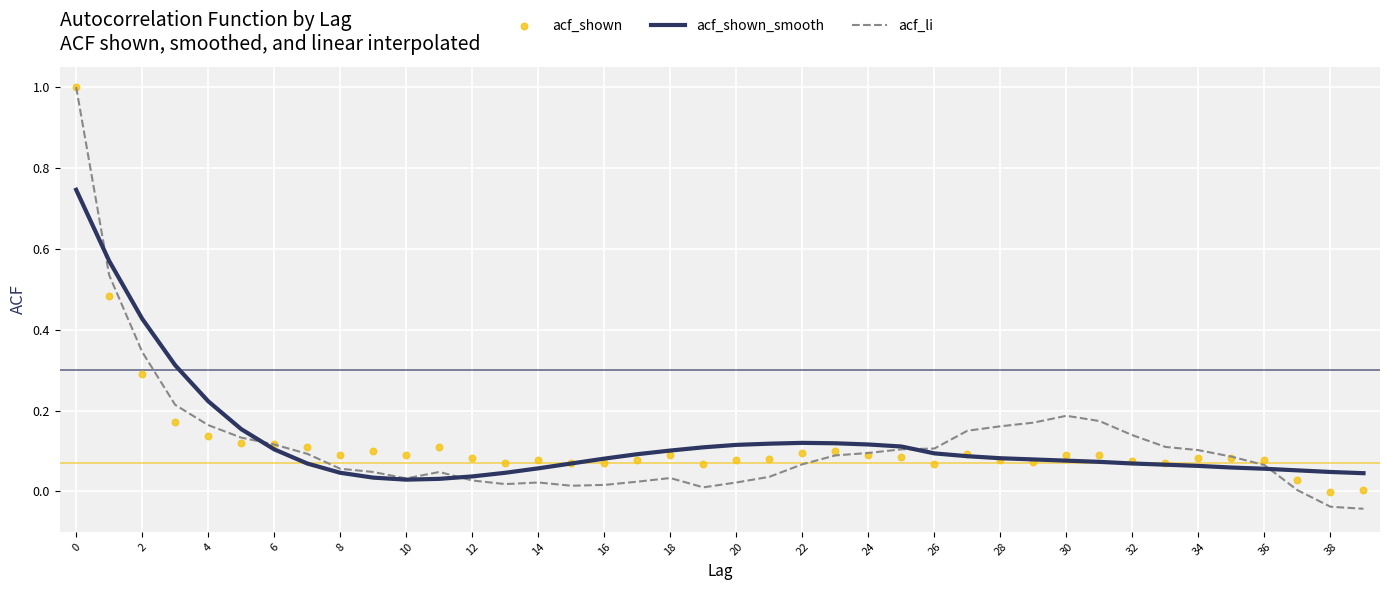

What are all the series names shown in the legend?

acf_shown_smooth, acf_li, acf_shown